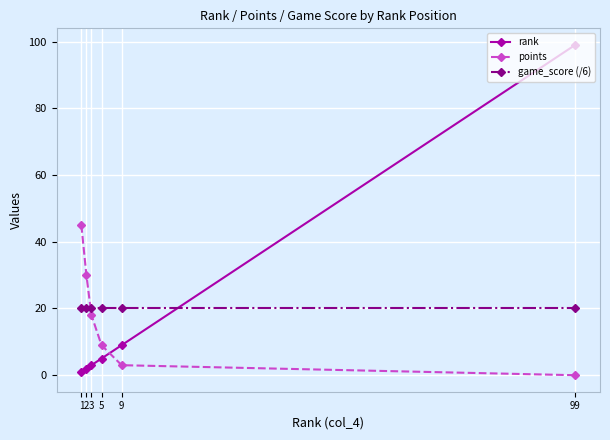

Which series changed the most between 2 and 3?

points